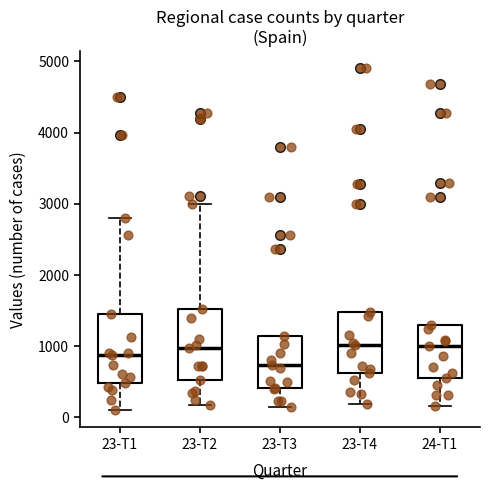

Reading left to right, transcribe this box plot: for each box, give where its median line is, the range the box spans, and where its two whiskers end, as read against the y-axis. The values are not printed on the chart, so give them approximately, as read against the axis.

23-T1: median 900, box 500 to 1400, whiskers 100 to 2800
23-T2: median 1000, box 500 to 1500, whiskers 200 to 3000
23-T3: median 700, box 400 to 1100, whiskers 200 to 1100
23-T4: median 1000, box 600 to 1500, whiskers 200 to 1500
24-T1: median 1000, box 600 to 1300, whiskers 200 to 1300